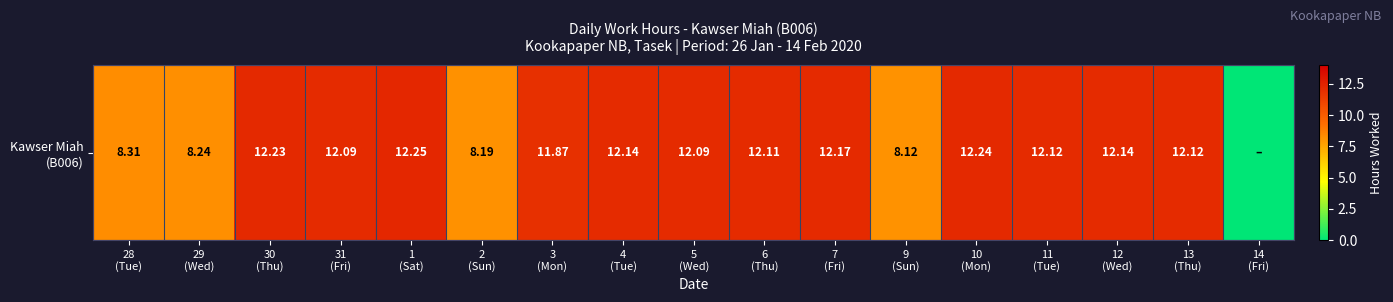

Reading right to left, what are all the values shown in this chart?

14
(Fri)=0.0	13
(Thu)=12.1	12
(Wed)=12.1	11
(Tue)=12.1	10
(Mon)=12.2	9
(Sun)=8.1	7
(Fri)=12.2	6
(Thu)=12.1	5
(Wed)=12.1	4
(Tue)=12.1	3
(Mon)=11.9	2
(Sun)=8.2	1
(Sat)=12.2	31
(Fri)=12.1	30
(Thu)=12.2	29
(Wed)=8.2	28
(Tue)=8.3